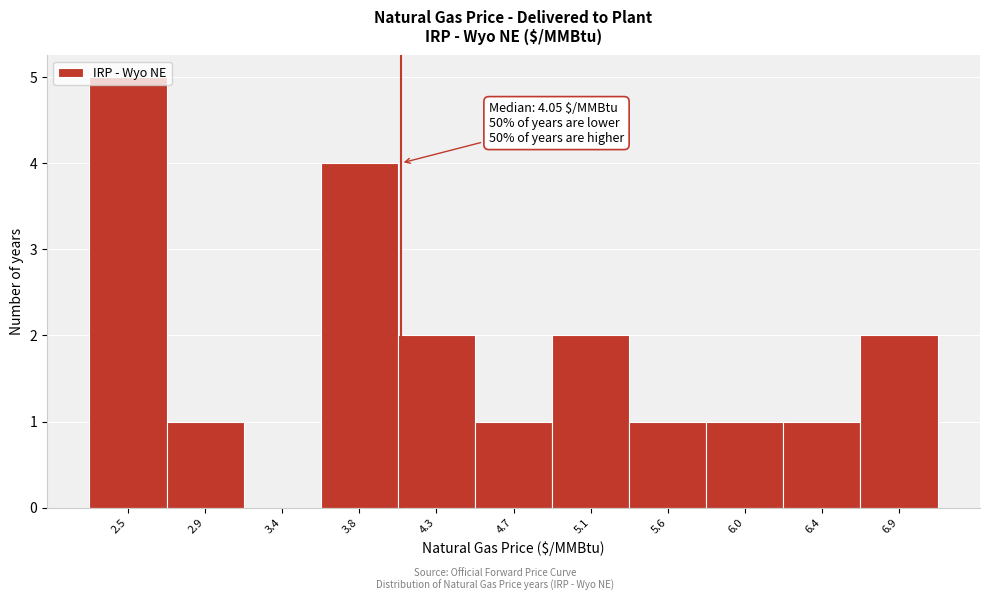

Which range on the x-axis has the tallest bar?

2.30 to 2.70